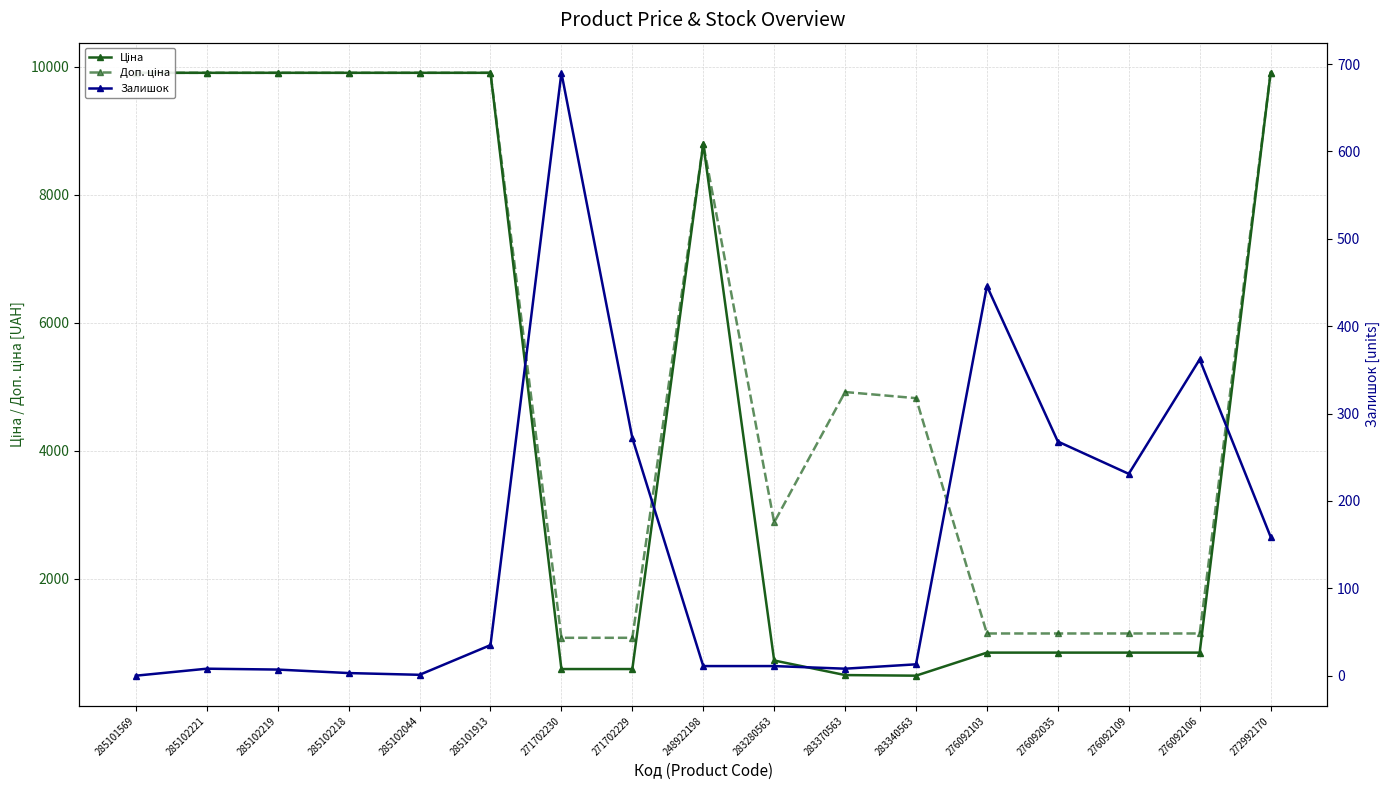

Reading left to right, list all the values displayed in this chart.

Ціна: 9908.5	9908.5	9908.5	9908.5	9908.5	9908.5	586.0	586.0	8797.6	719.6	491.7	482.1	842.8	842.8	842.8	842.8	9908.5
Доп. ціна: 9908.5	9908.5	9908.5	9908.5	9908.5	9908.5	1074.5	1074.5	8797.6	2878.5	4917.4	4821.4	1142.1	1142.1	1142.1	1142.1	9908.5
Залишок: 0.0	8.0	7.0	3.0	1.0	35.0	690.0	272.0	11.0	11.0	8.0	13.0	446.0	268.0	231.0	362.0	159.0